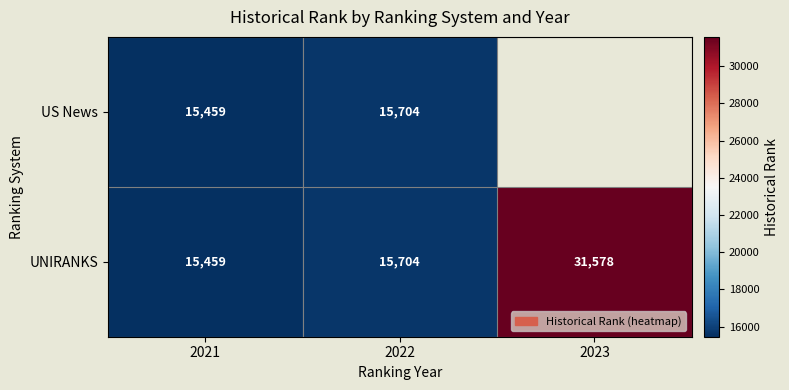

Which label corresponds to the largest value in the chart?

2023